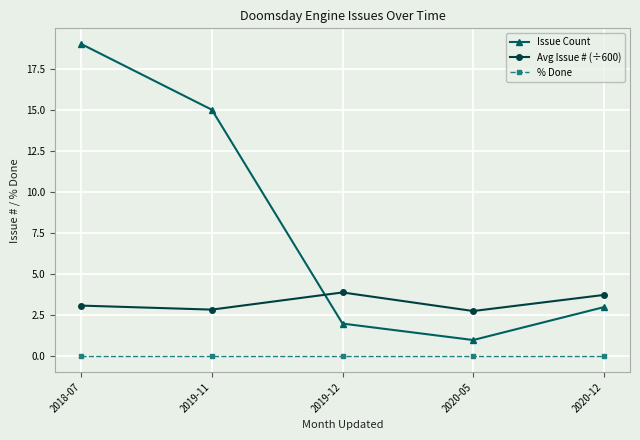

Which series has the largest range (max minus min)?

Issue Count